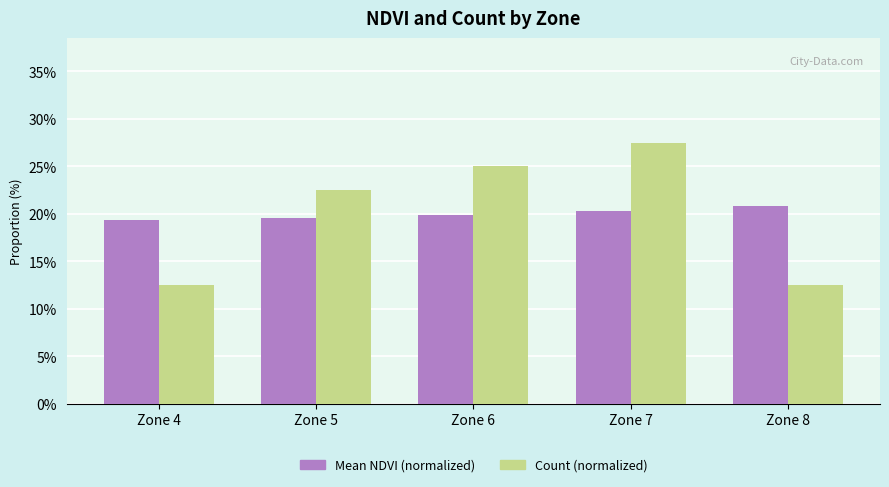

Reading left to right, what are all the values shown in this chart?

Mean NDVI (normalized): Zone 4=0.2	Zone 5=0.2	Zone 6=0.2	Zone 7=0.2	Zone 8=0.2
Count (normalized): Zone 4=0.1	Zone 5=0.2	Zone 6=0.2	Zone 7=0.3	Zone 8=0.1